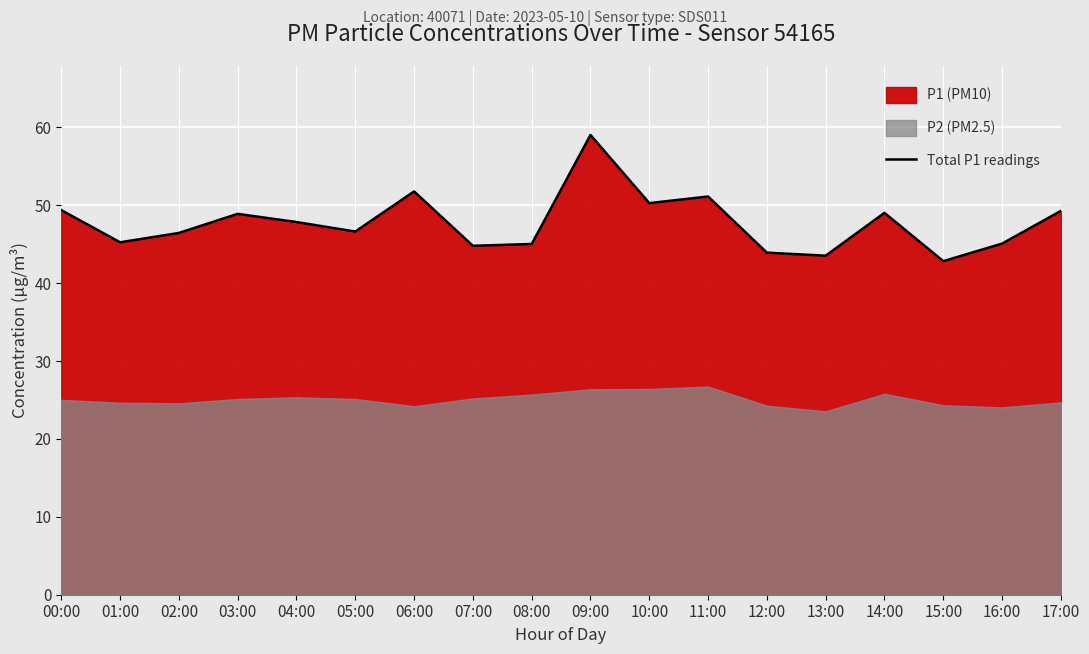

Which category has the highest value across all series?

09:00